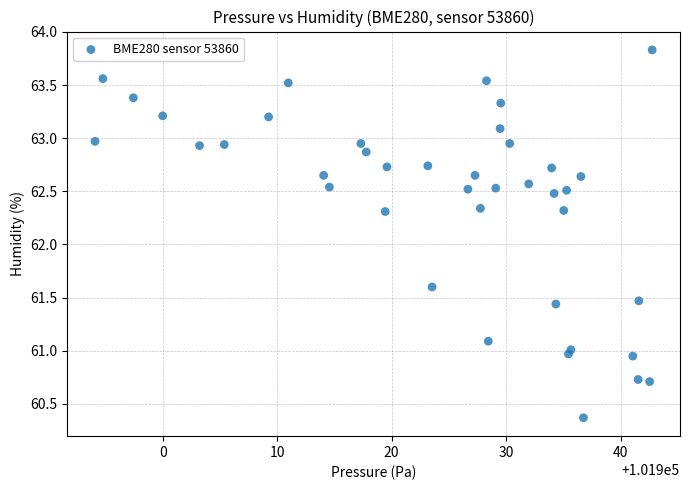

What is the range of X values (max minus min)?

48.7